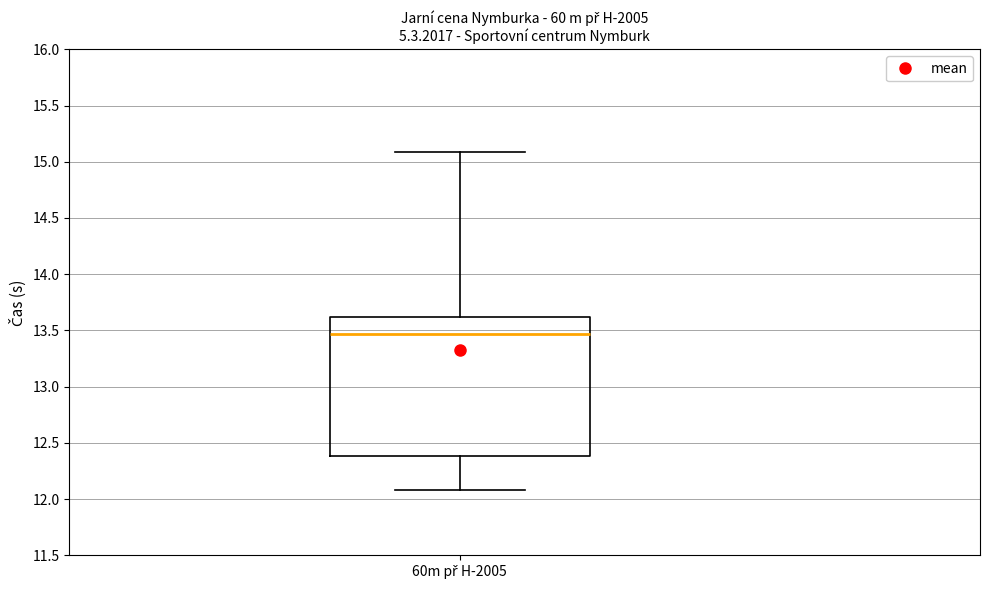

Where is the upper edge of the box for 60m př H-2005 on the y-axis? The values are not printed on the chart, so give them approximately, as read against the axis.

13.60